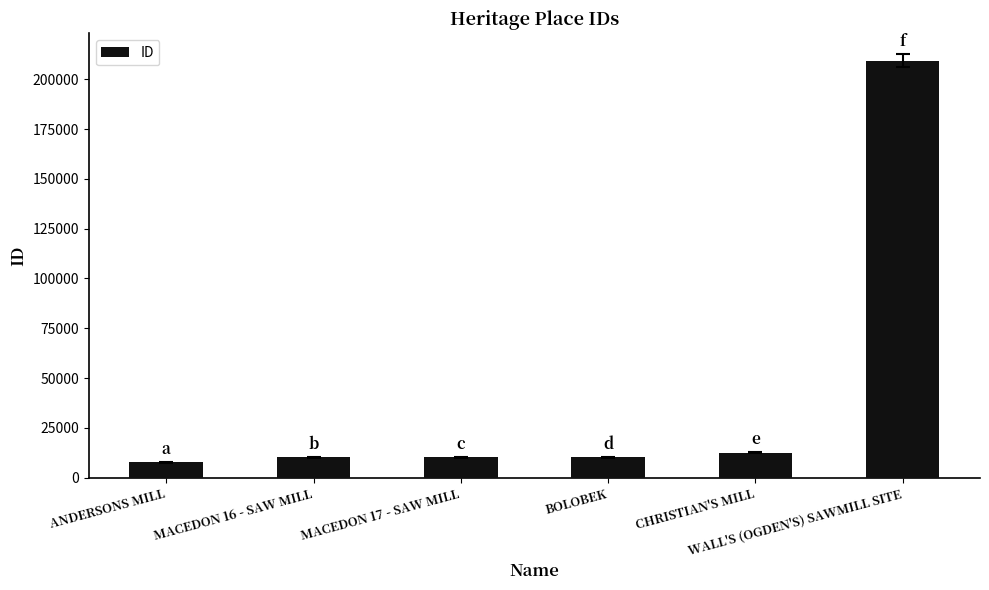

How many series are shown in this chart?

1